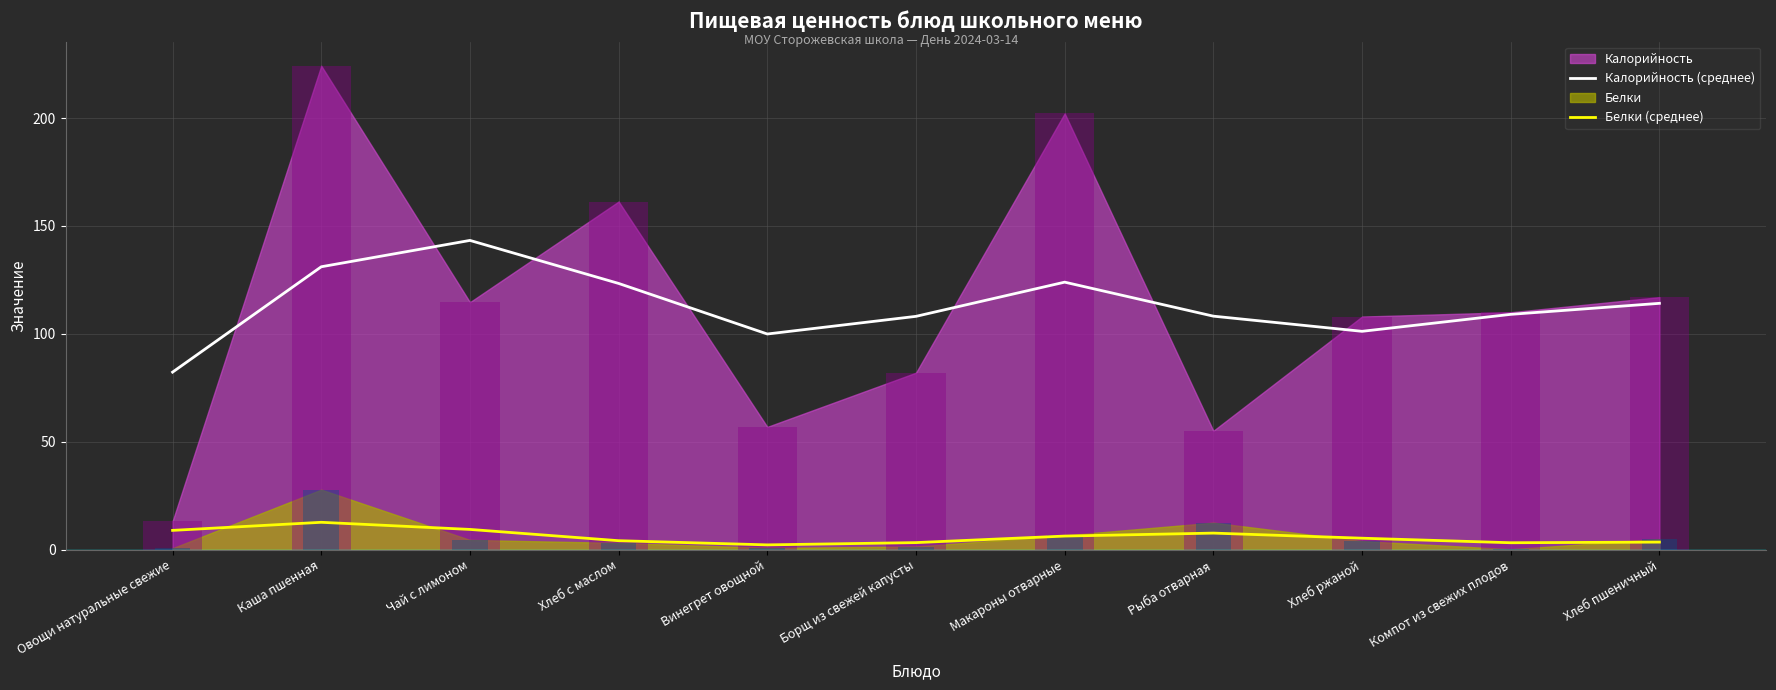

Reading left to right, extract all data points from this chart.

Калорийность (среднее): 82.3	131.1	143.3	123.4	99.9	108.1	123.9	108.2	101.2	109.0	114.1
Белки (среднее): 8.9	12.7	9.4	4.1	2.2	3.3	6.3	7.7	5.3	3.2	3.5